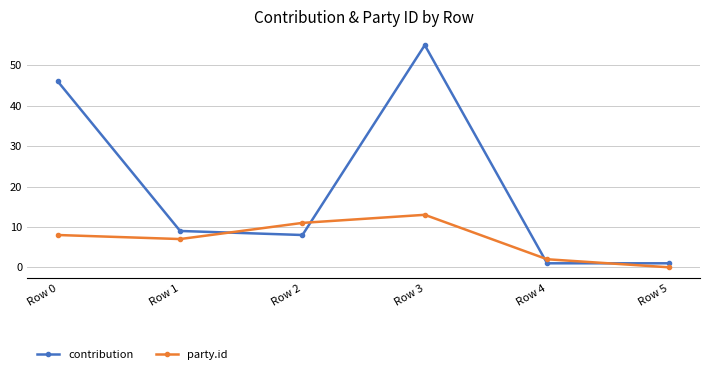

True or false: party.id has a value of 17 at Row 2.

False